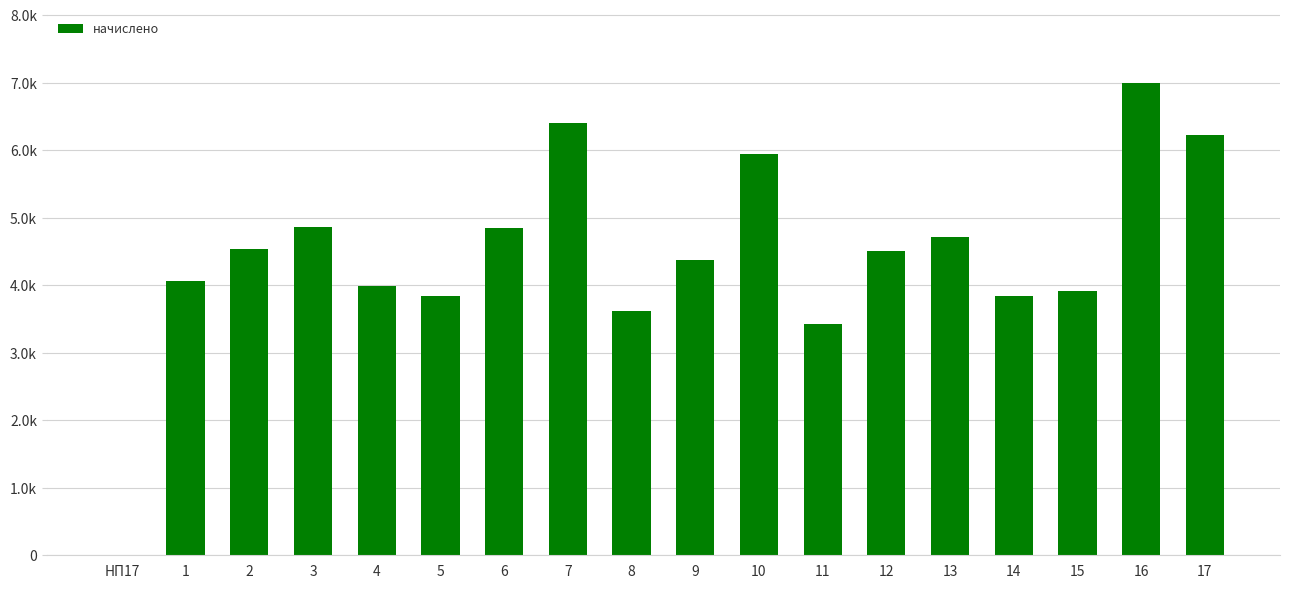

The value at 14 is 3846.3. True or false?

True